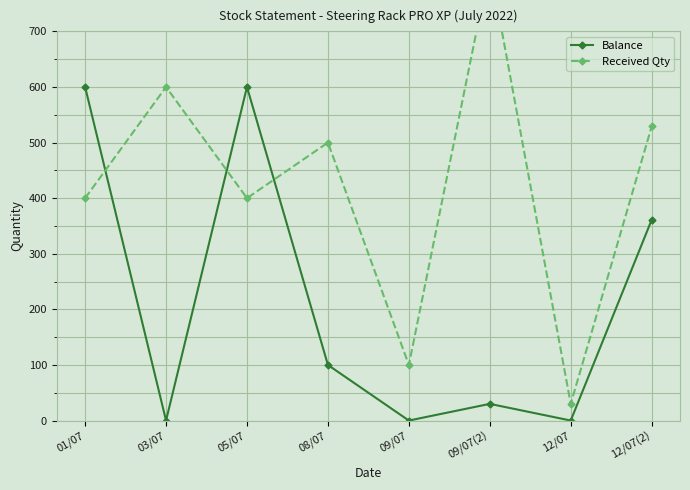

At how many categories does at least one series exceed 204?

6